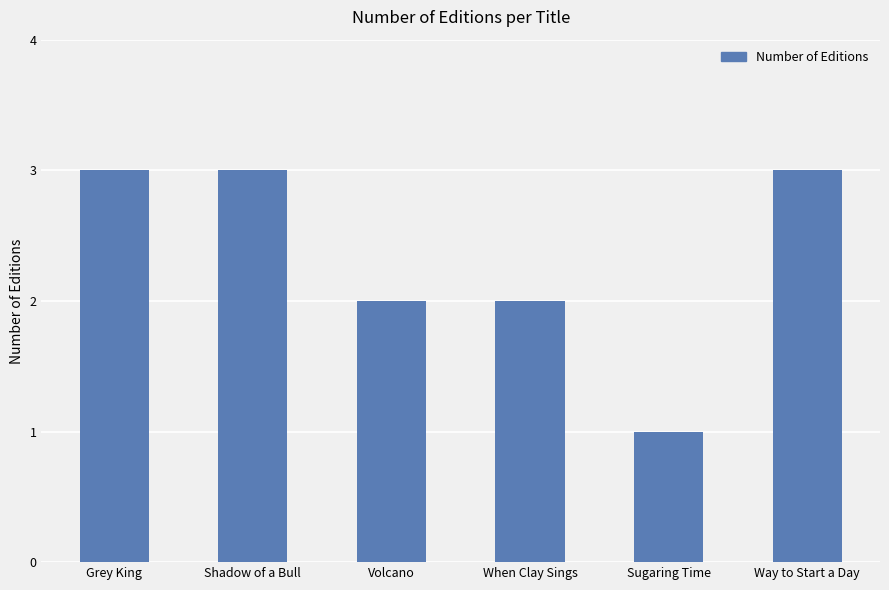

Reading right to left, list all the values displayed in this chart.

3	1	2	2	3	3